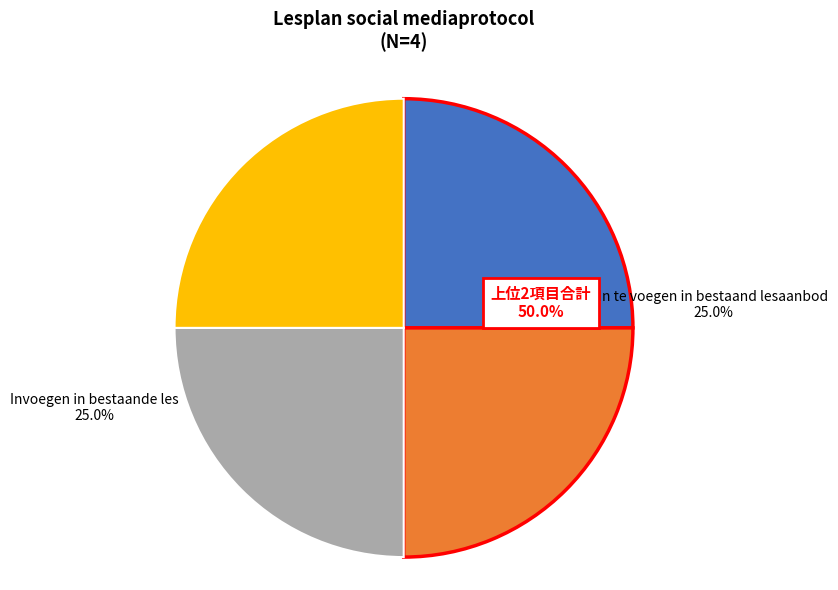

Does any single category account for the majority?

No